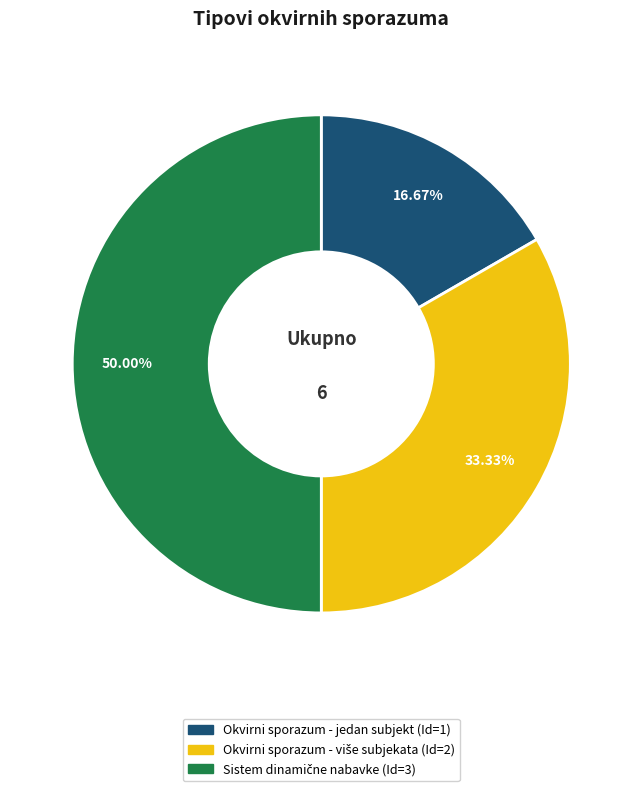

Rank the categories by value from lowest to highest.

Okvirni sporazum sa jednim privrednim subjektom, Okvirni sporazum sa više privrednih subjekata, Sistem dinamične nabavke